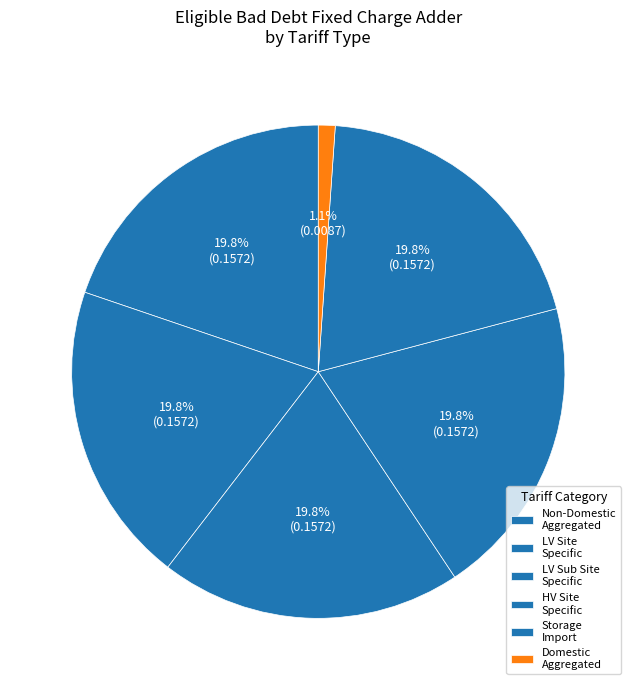

True or false: LV Sub Site Specific accounts for 33% of the total.

False